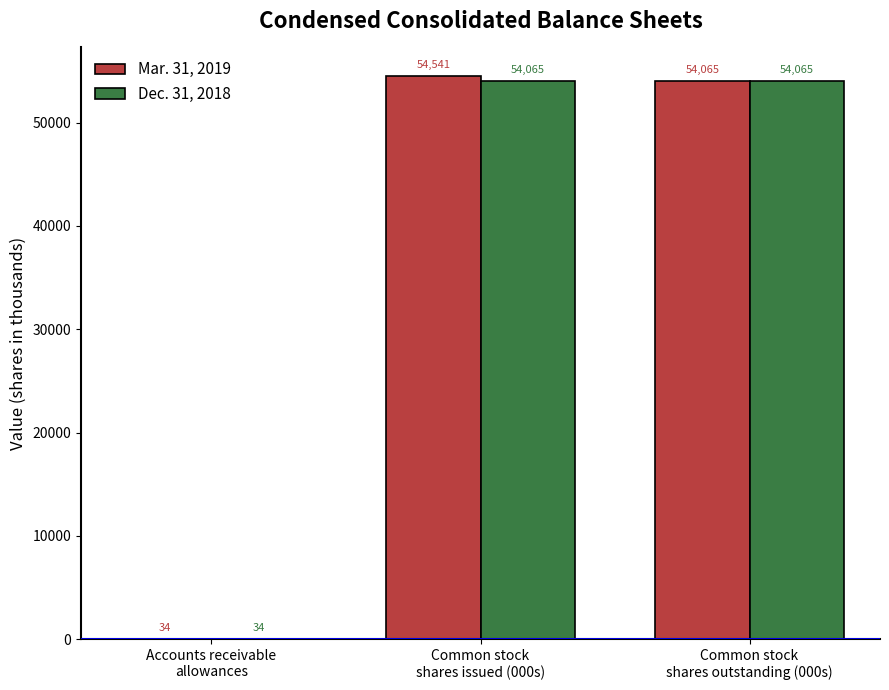

How many Dec. 31, 2018 values are between 34 and 54065?

3